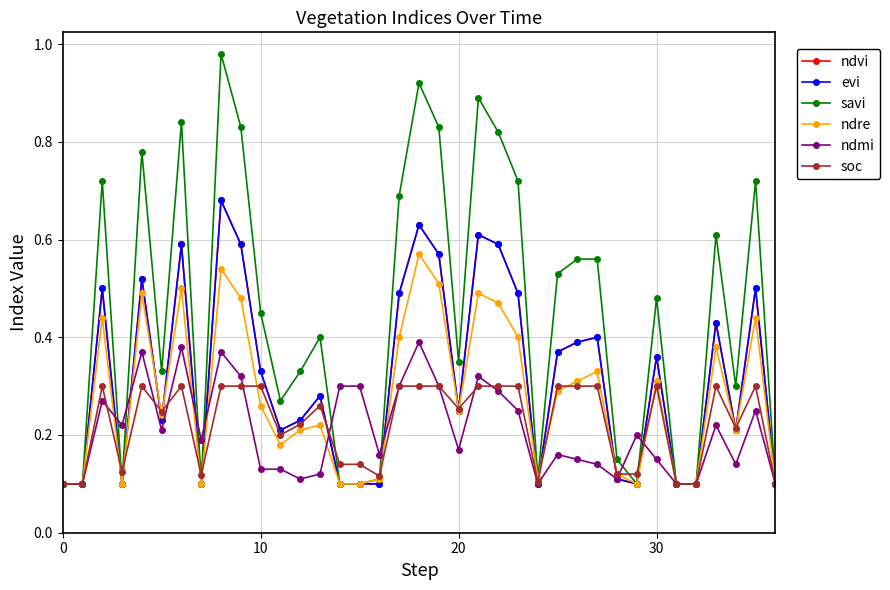

Count the evi values in the range 0 to 1.

37